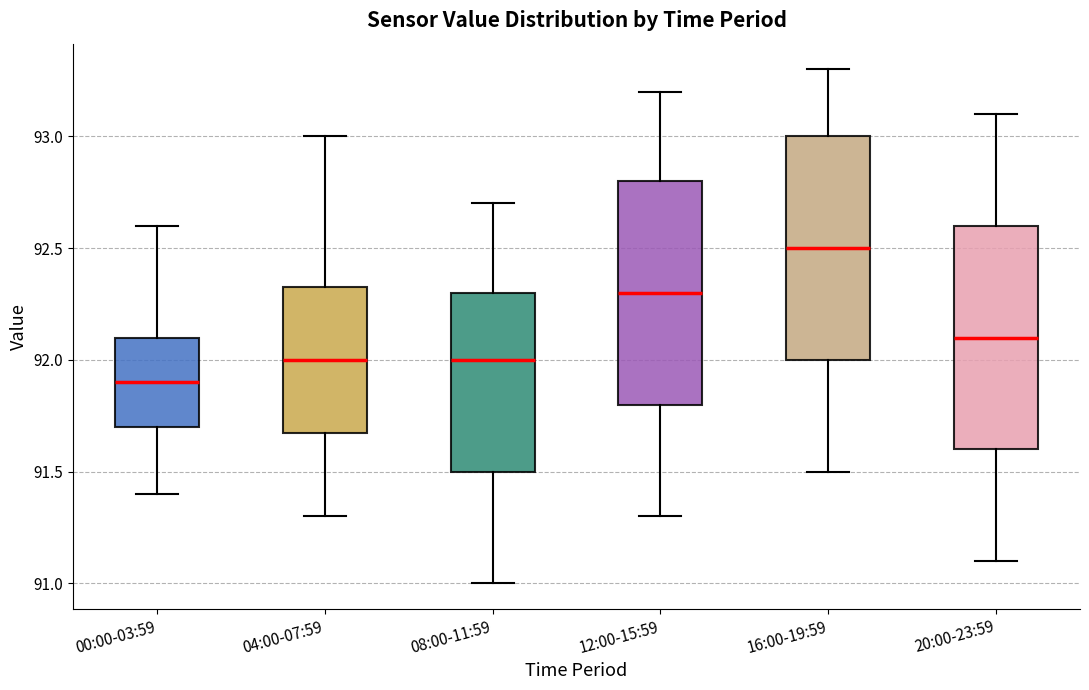

Reading left to right, read every box against the y-axis: the position of its median line, the range the box covers, and the ends of its whiskers. The values are not printed on the chart, so give them approximately, as read against the axis.

00:00-03:59: median 91.90, box 91.70 to 92.10, whiskers 91.40 to 92.60
04:00-07:59: median 92.00, box 91.70 to 92.35, whiskers 91.30 to 93.00
08:00-11:59: median 92.00, box 91.50 to 92.30, whiskers 91.00 to 92.70
12:00-15:59: median 92.30, box 91.80 to 92.80, whiskers 91.30 to 93.20
16:00-19:59: median 92.50, box 92.00 to 93.00, whiskers 91.50 to 93.30
20:00-23:59: median 92.10, box 91.60 to 92.60, whiskers 91.10 to 93.10